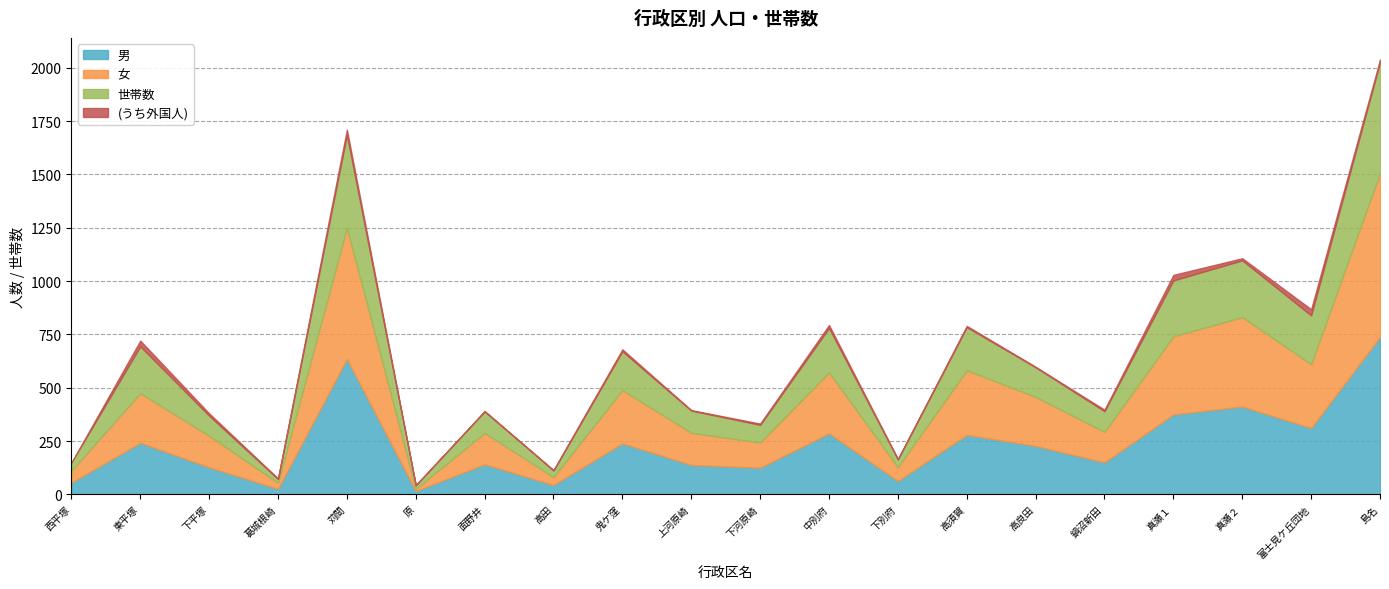

What is the maximum value for 世帯数?

519